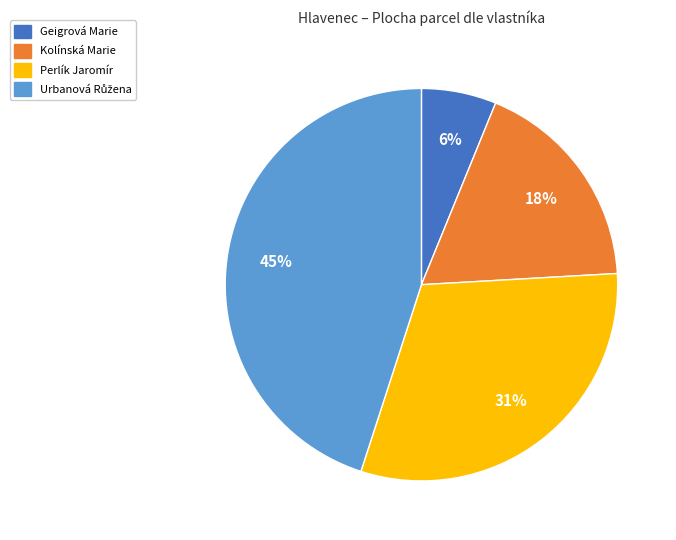

Does any single category account for the majority?

No